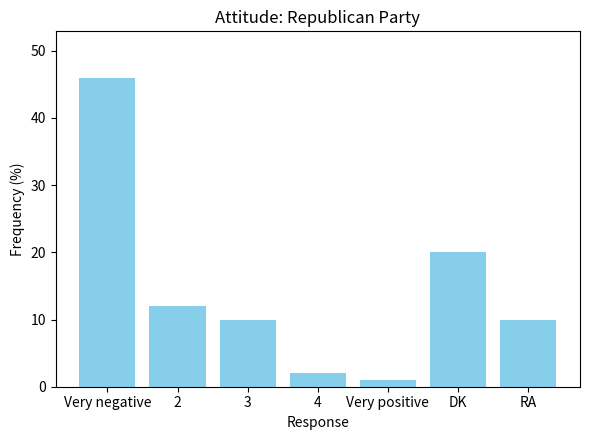

What is the difference between the second highest and second lowest values?

18